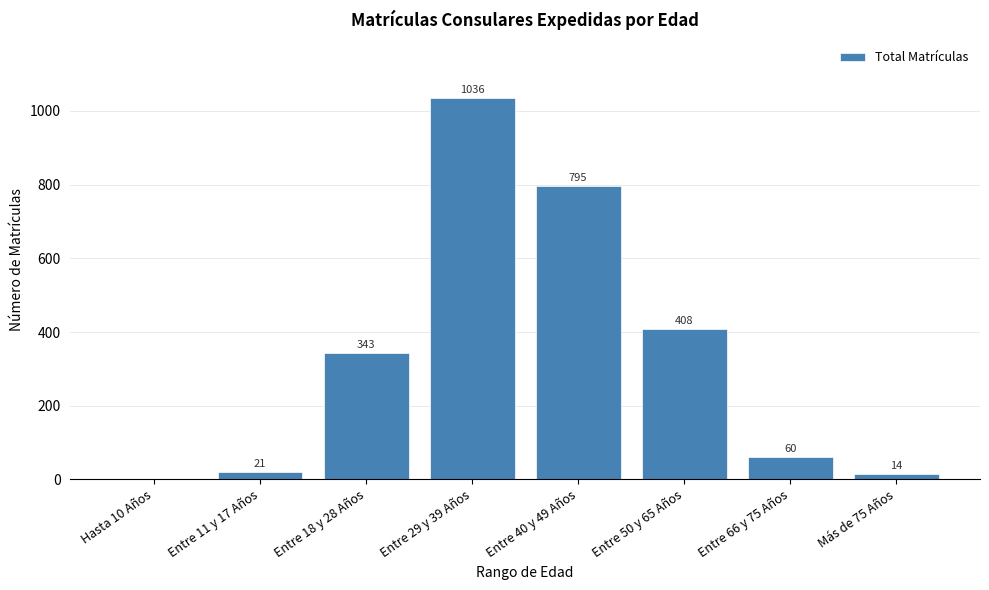

Reading left to right, transcribe all the data shown in this chart.

Hasta 10 Años=0	Entre 11 y 17 Años=21	Entre 18 y 28 Años=343	Entre 29 y 39 Años=1036	Entre 40 y 49 Años=795	Entre 50 y 65 Años=408	Entre 66 y 75 Años=60	Más de 75 Años=14